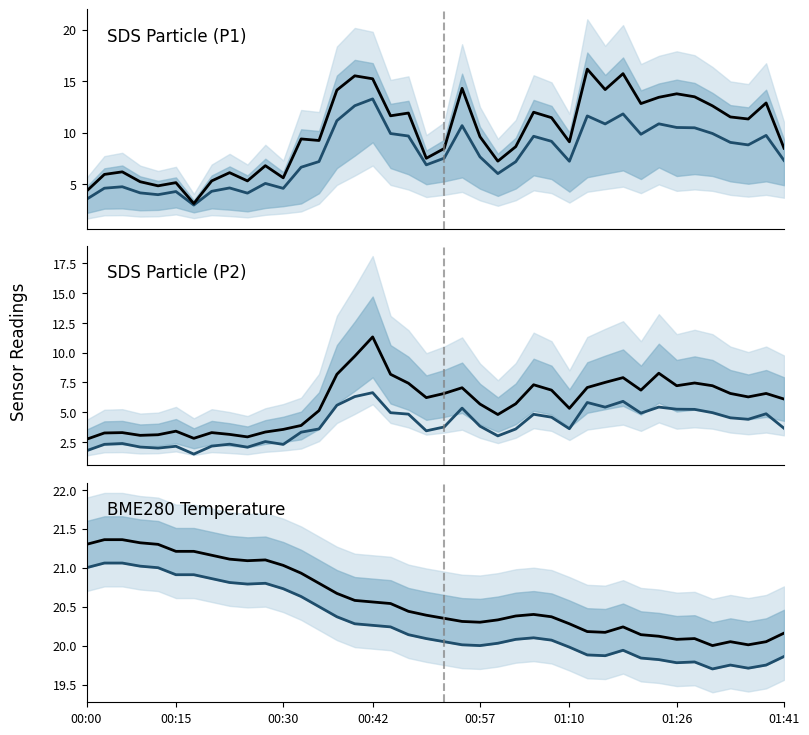

What is the difference between the highest and lowest values at 24?

16.8